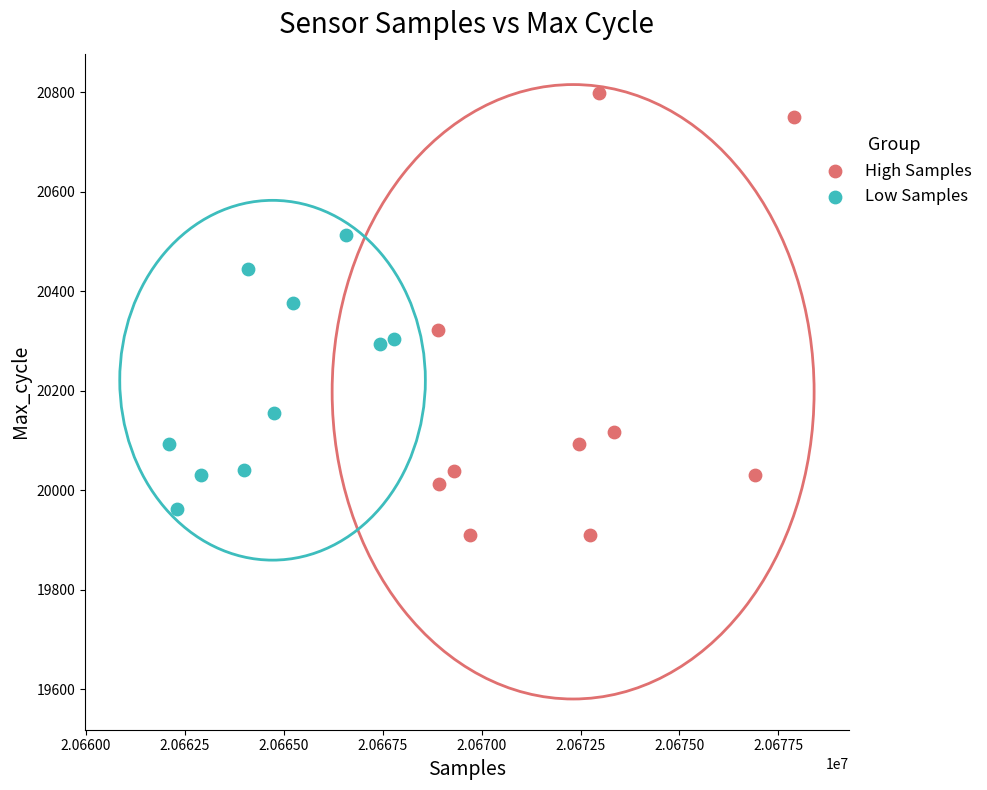

Which series contains the highest Y value?

High Samples